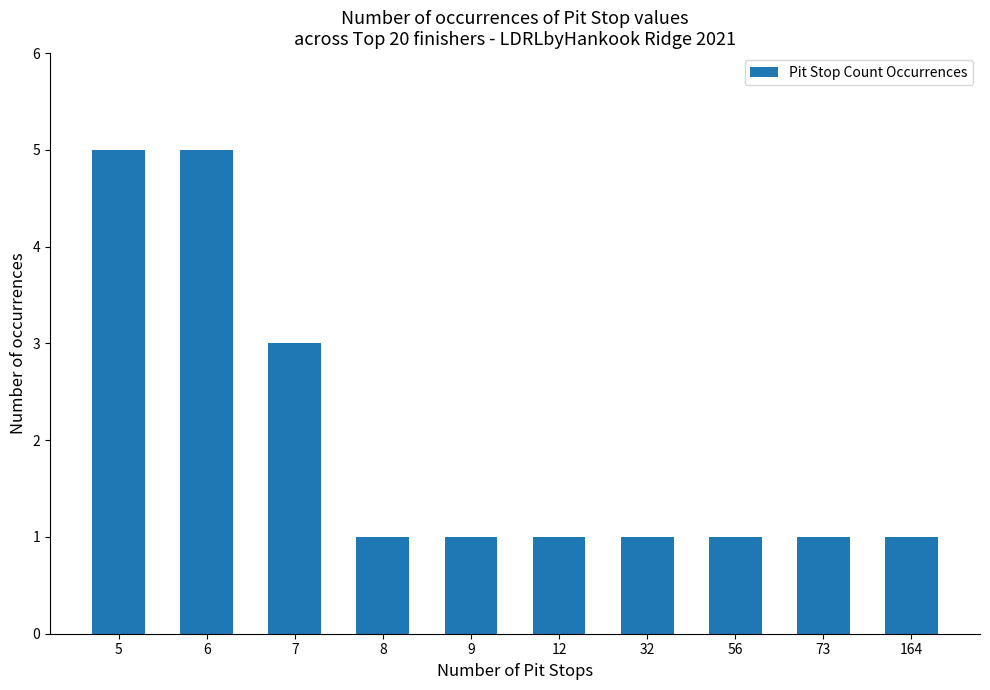

The value at 5 is 2. True or false?

False